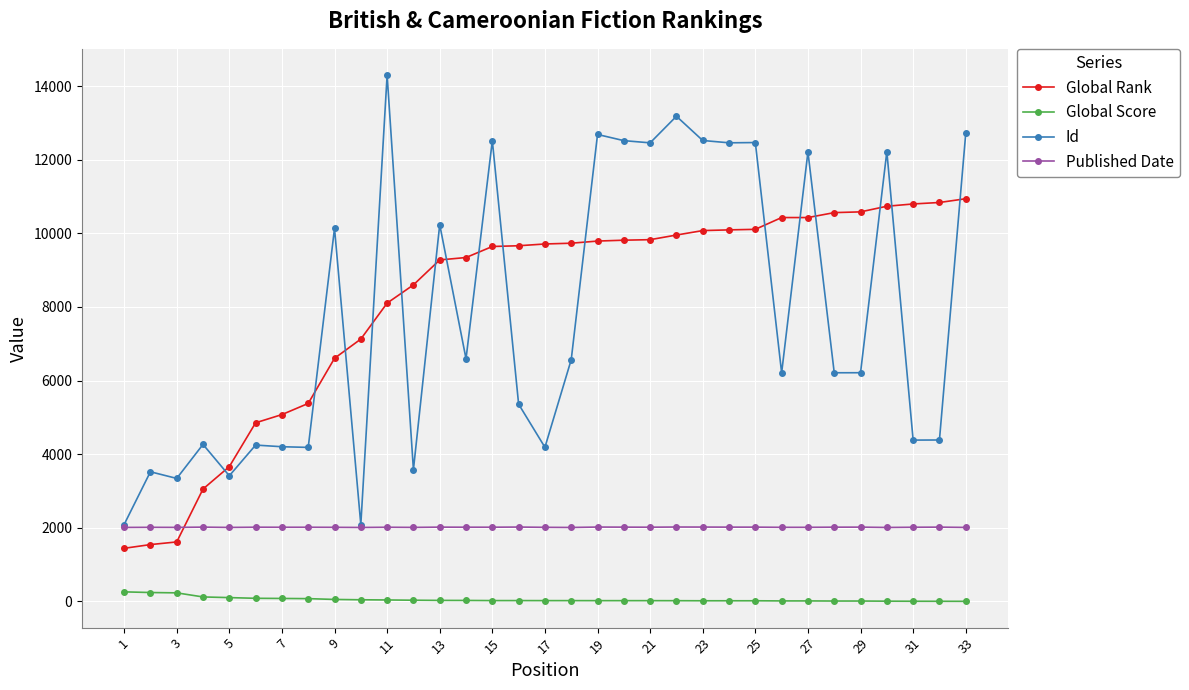

Which series has the largest range (max minus min)?

Id